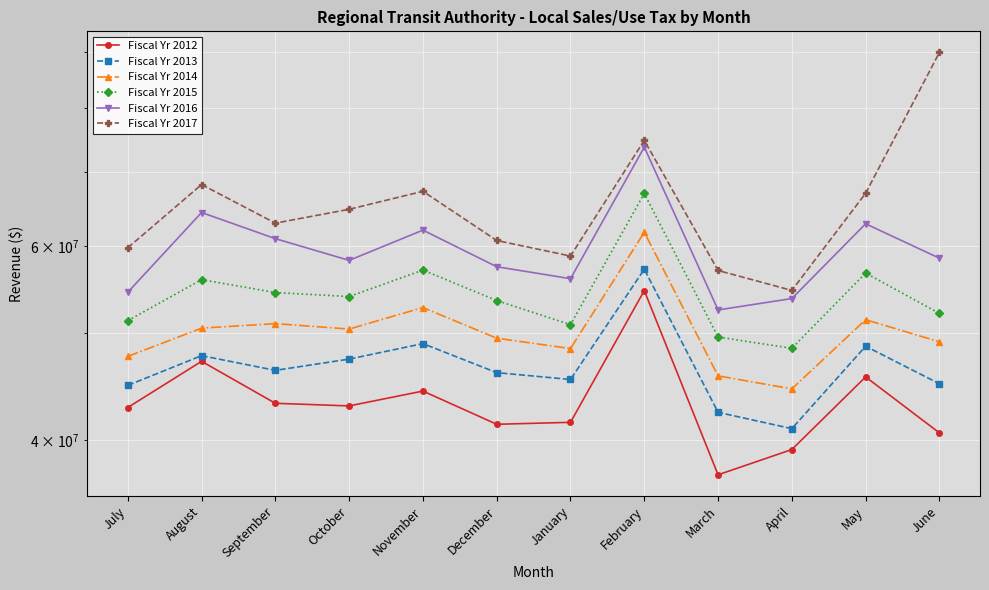

At February, list the series in order from largest to smallest.

Fiscal Yr 2017, Fiscal Yr 2016, Fiscal Yr 2015, Fiscal Yr 2014, Fiscal Yr 2013, Fiscal Yr 2012